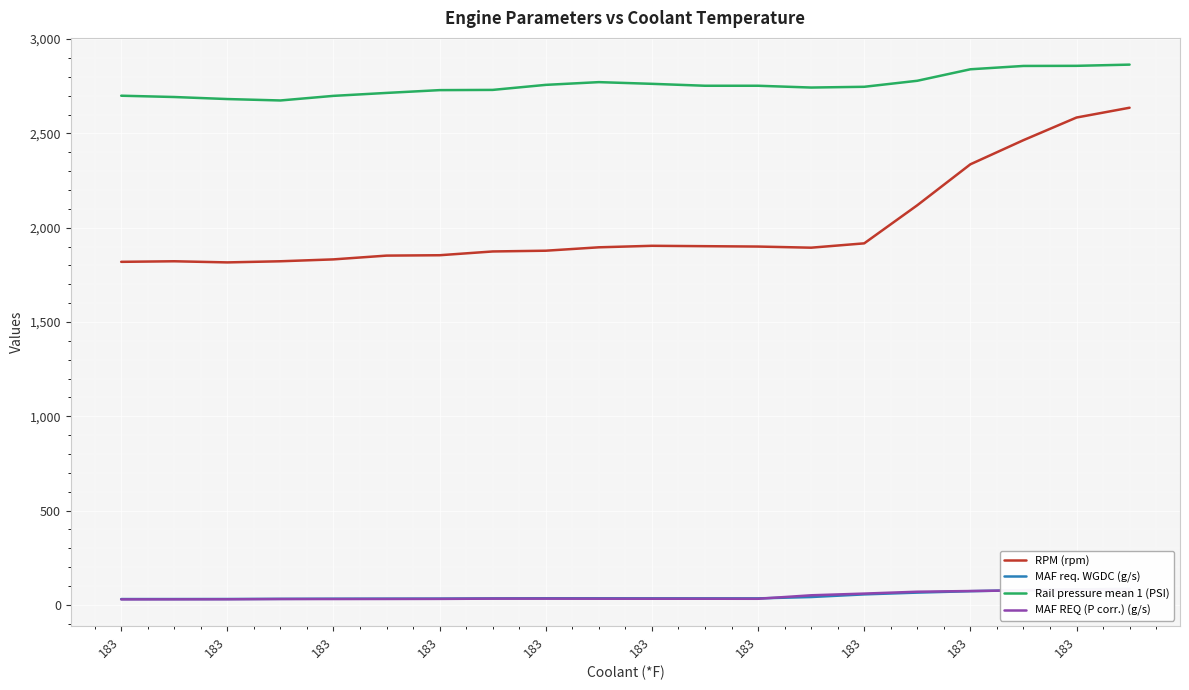

Is the value of MAF REQ (P corr.) (g/s) at 183 greater than the value of Rail pressure mean 1 (PSI) at 183?

No